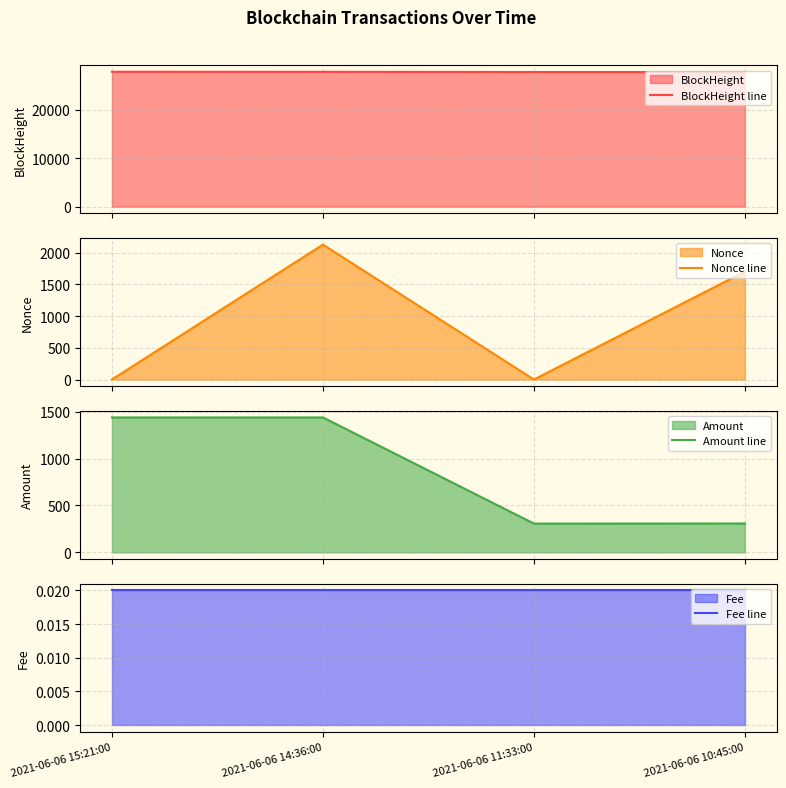

List the labels in order of Amount line value, largest first.

2021-06-06 14:36:00, 2021-06-06 15:21:00, 2021-06-06 10:45:00, 2021-06-06 11:33:00